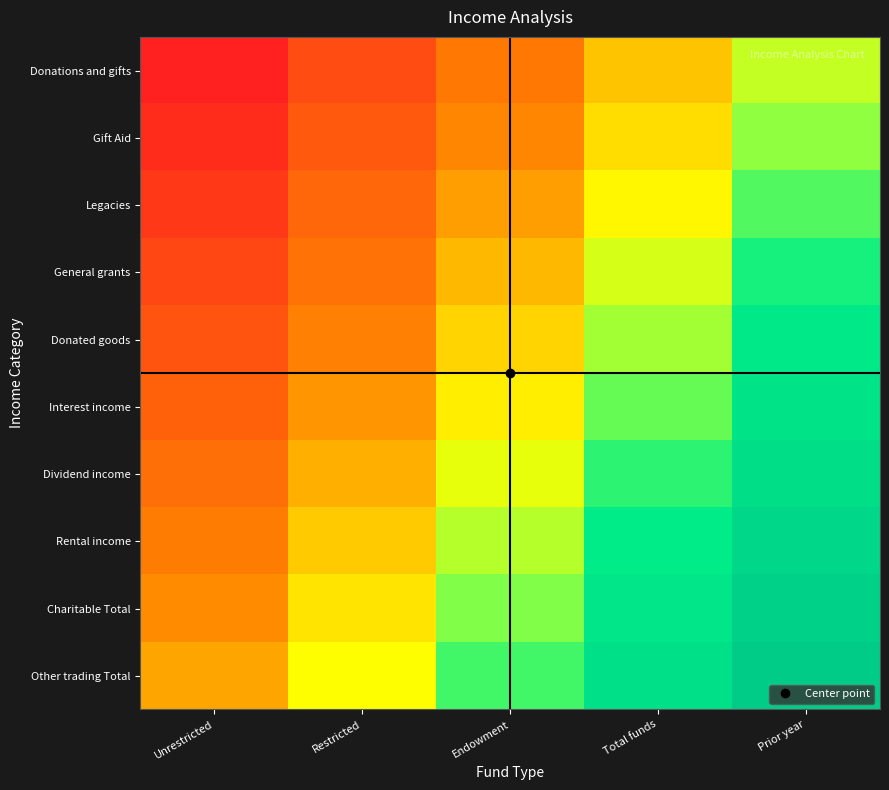

Which has a higher value, Restricted or Endowment?

Endowment